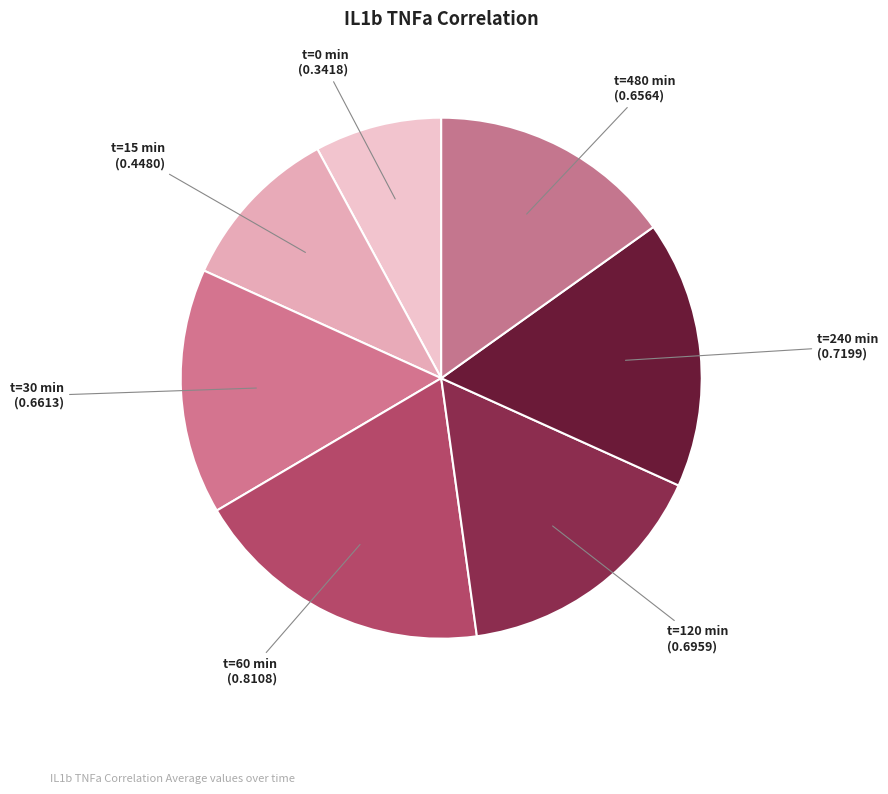

Is the sum of t=60 min and t=120 min greater than half?

No